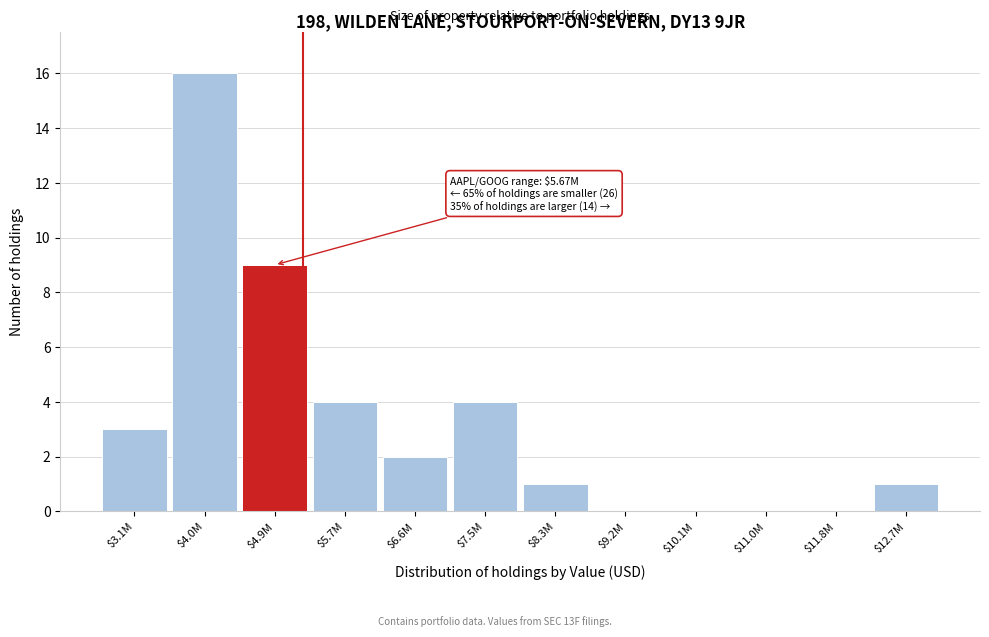

True or false: the data shows 12 at $4.9M.

False